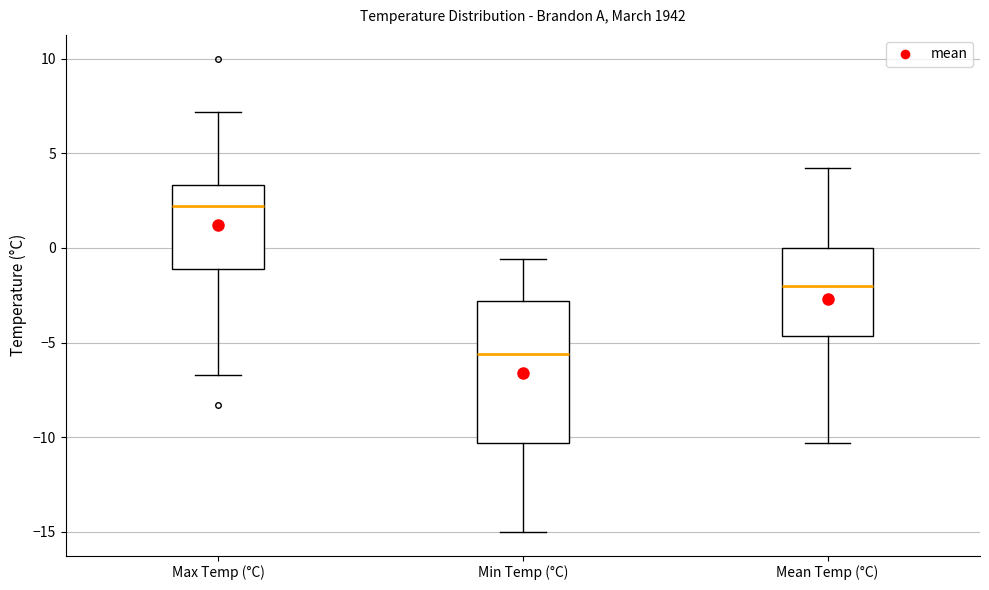

Where is the lower edge of the box for Min Temp (°C) on the y-axis? The values are not printed on the chart, so give them approximately, as read against the axis.

-10.5